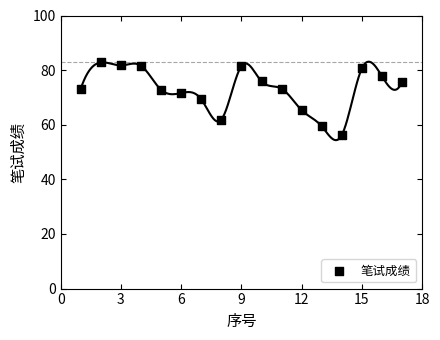

What is the range of X values (max minus min)?

16.0